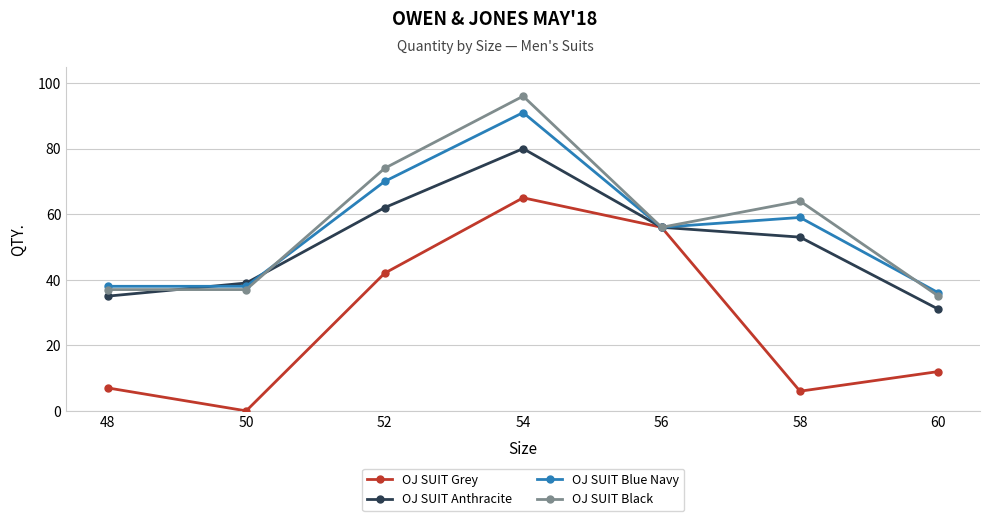

What is the value of the OJ SUIT Grey point at the 5th from the left?

56